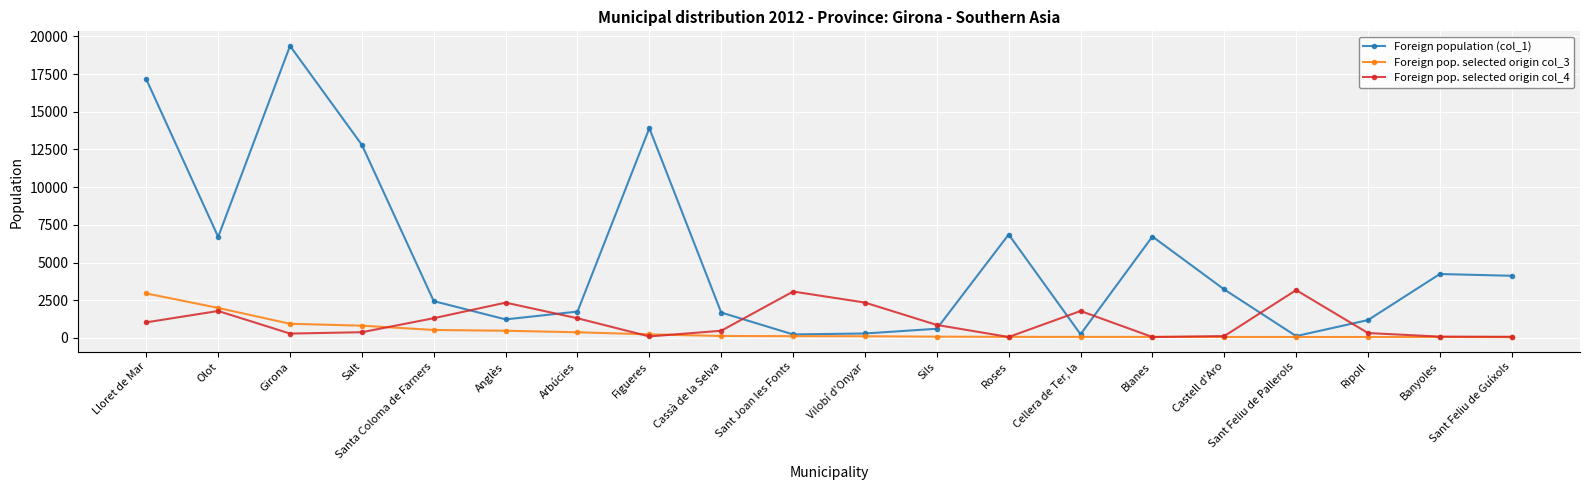

True or false: Foreign pop. selected origin col_4 and Foreign population (col_1) intersect in this chart.

True